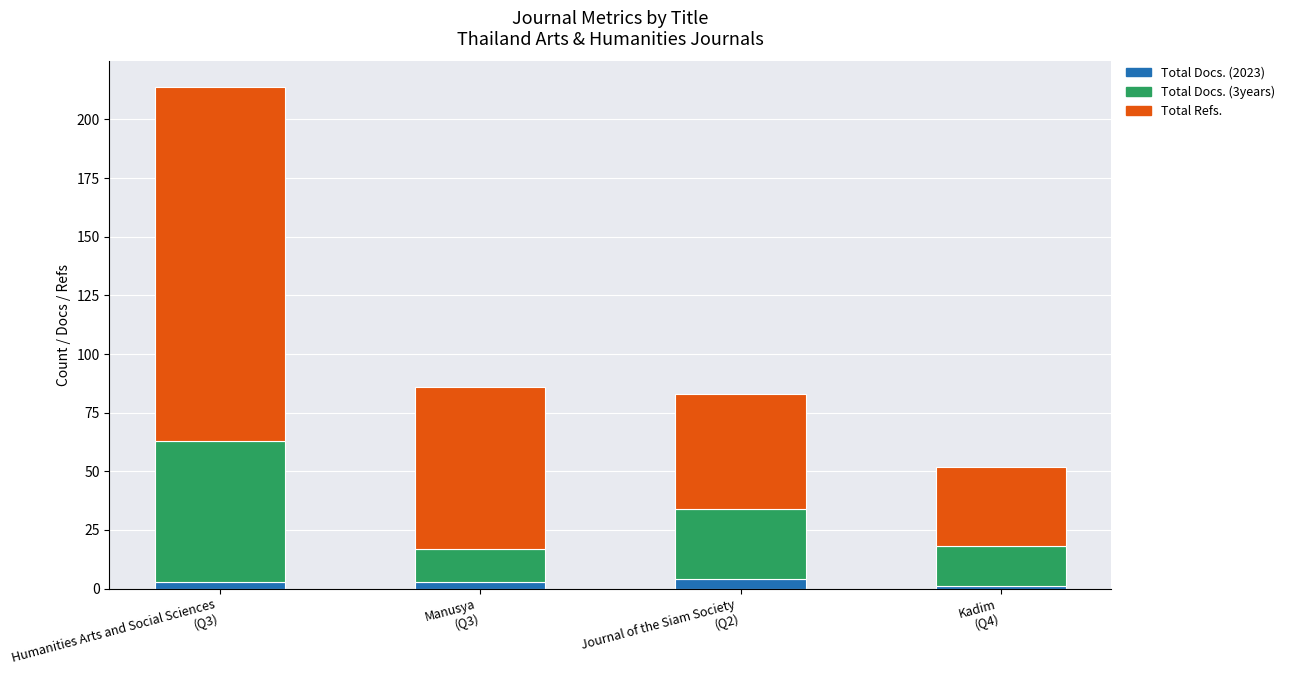

Does the chart contain stacked bars?

Yes